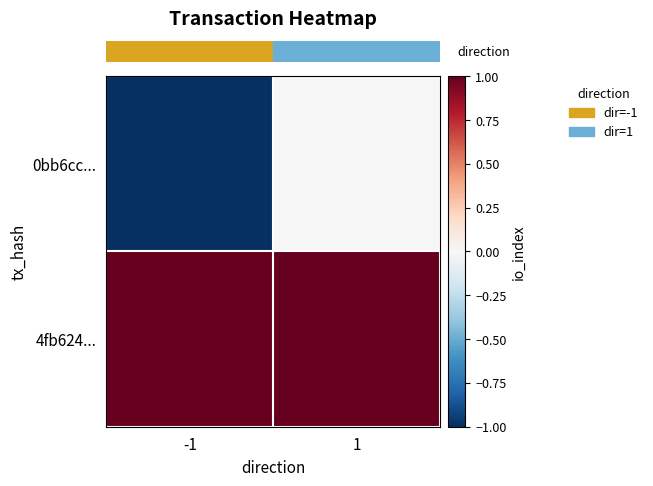

At which category is the sum across all series the highest?

1